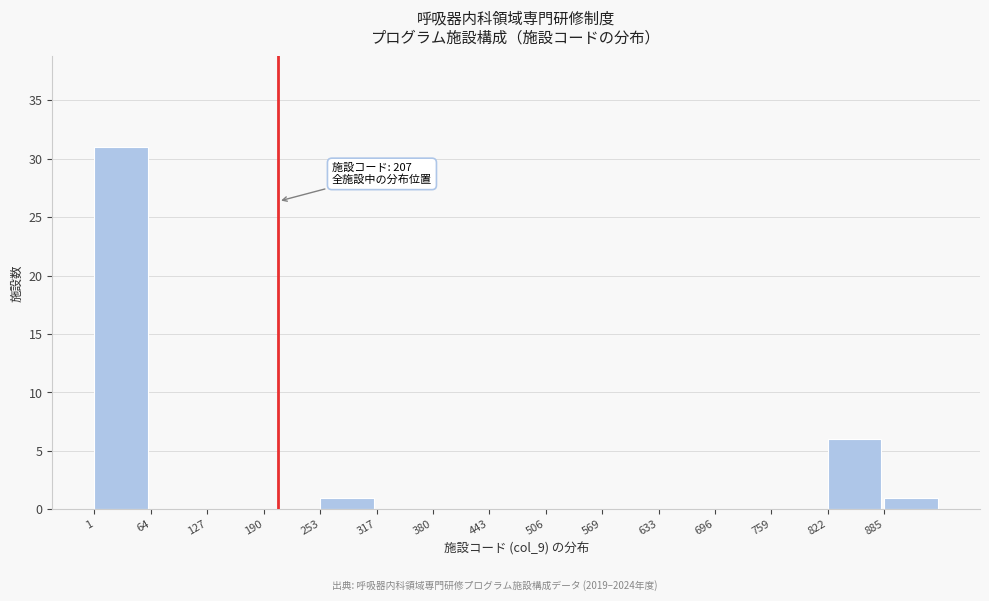

Over which range of the x-axis is the bar tallest?

0 to 60